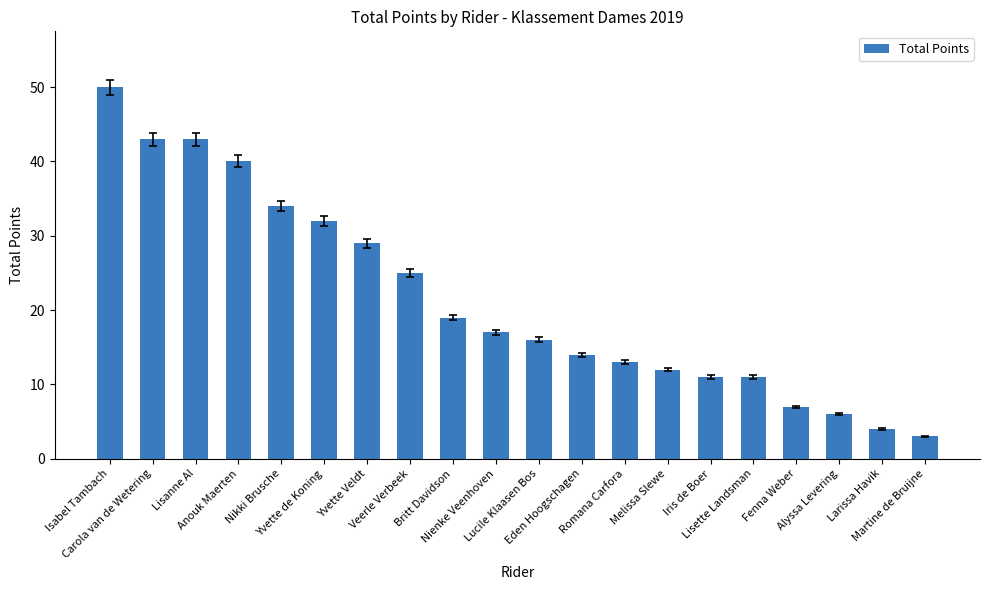

How many series are shown in this chart?

1